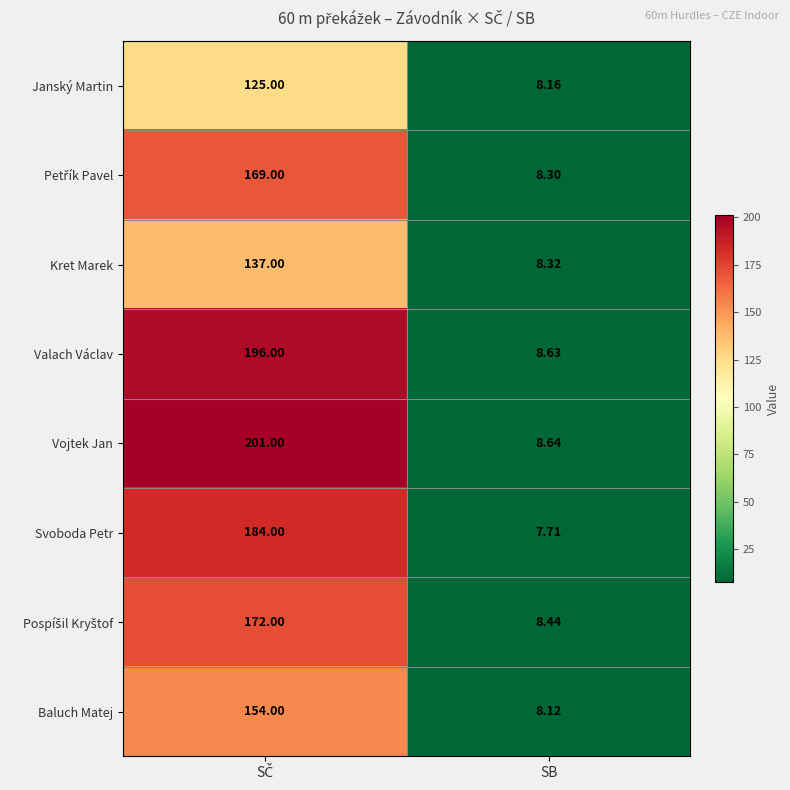

Which series has the largest range (max minus min)?

Vojtek Jan